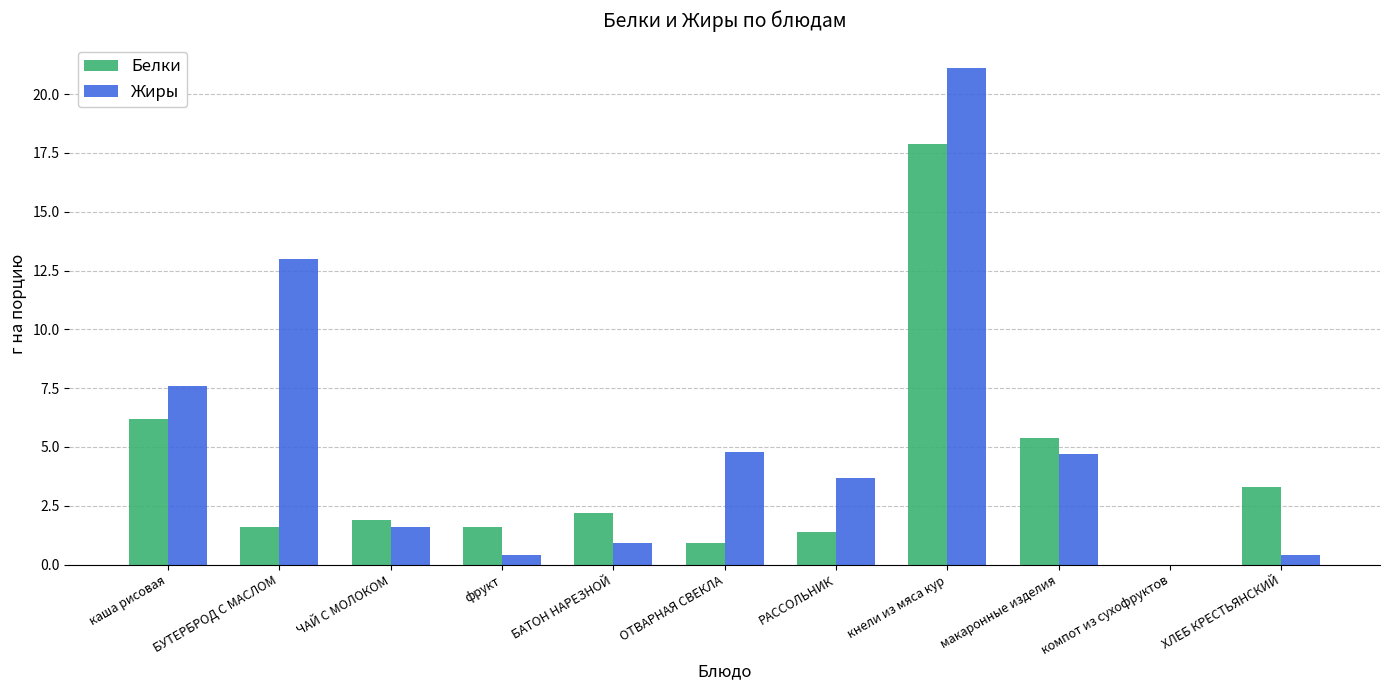

Reading left to right, list all the values displayed in this chart.

Белки: 6.2	1.6	1.9	1.6	2.2	0.9	1.4	17.9	5.4	0.0	3.3
Жиры: 7.6	13.0	1.6	0.4	0.9	4.8	3.7	21.1	4.7	0.0	0.4